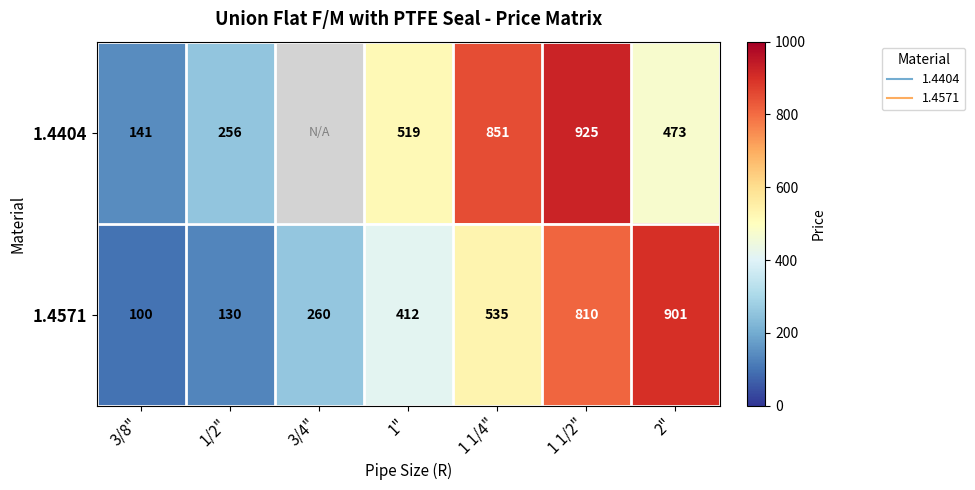

At 1/2", list the series in order from largest to smallest.

1.4404, 1.4571